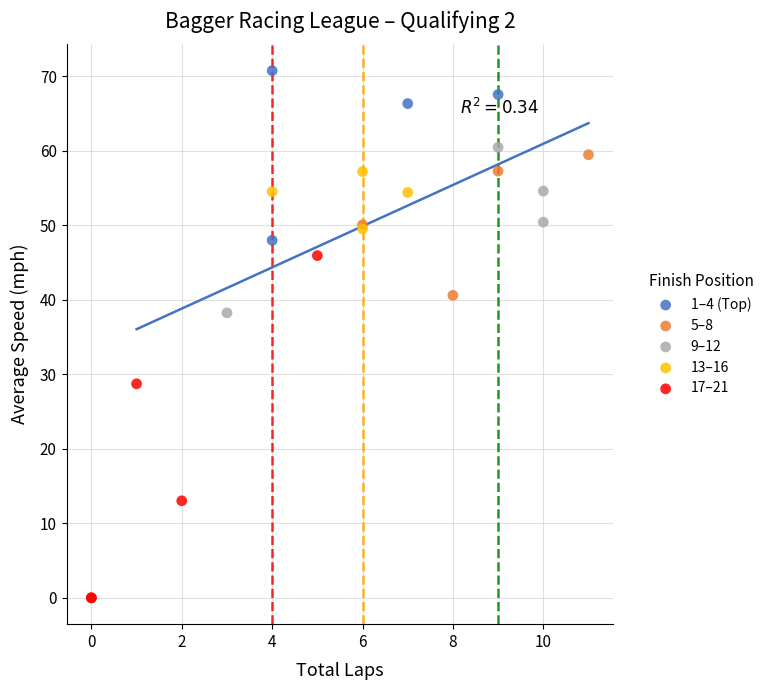

Which series has the widest spread of Y values?

17–21